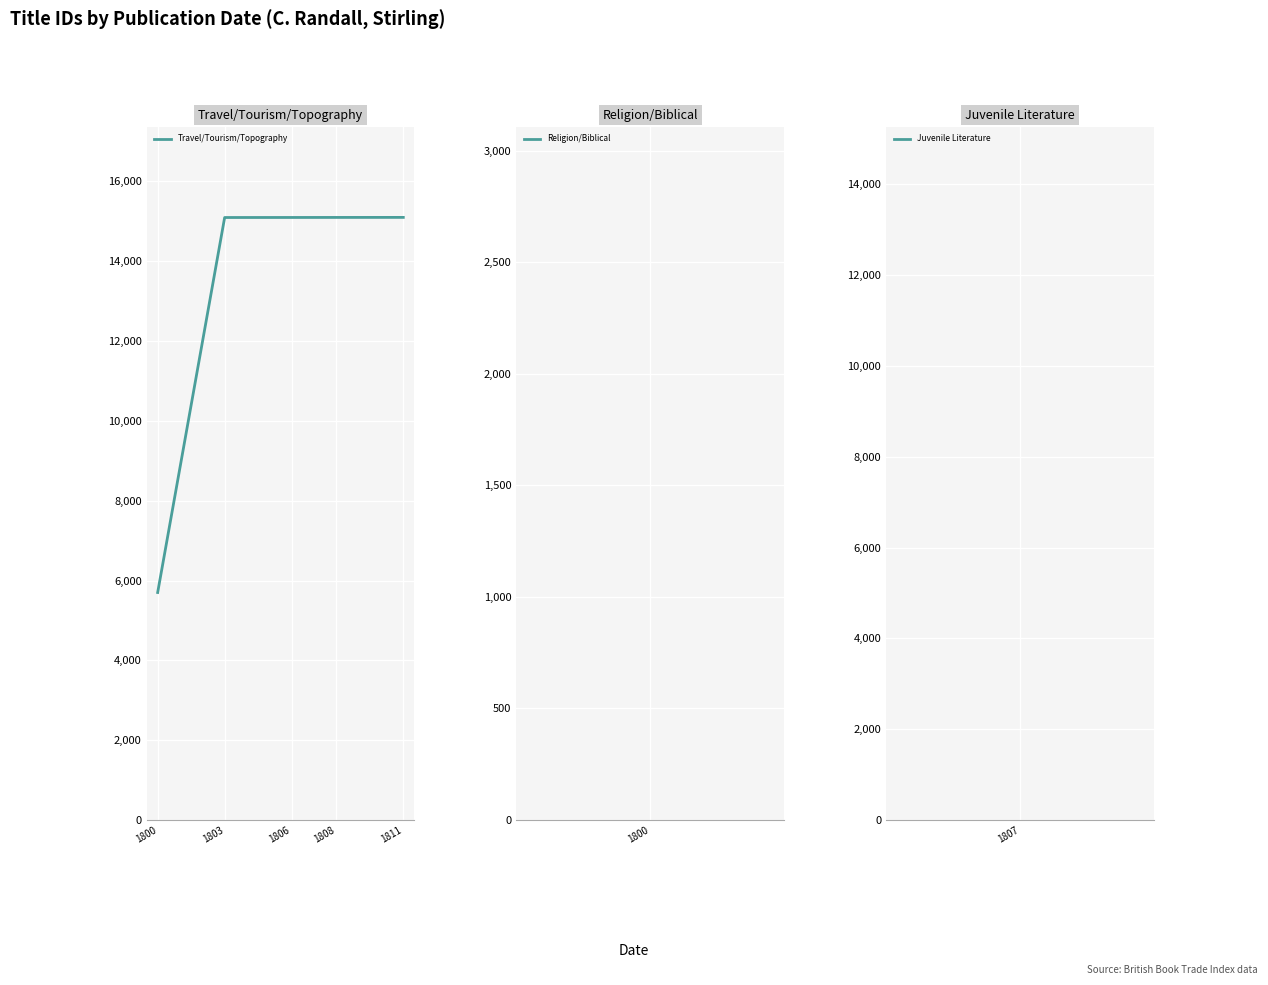

What is the approximate value at 1800?

5700